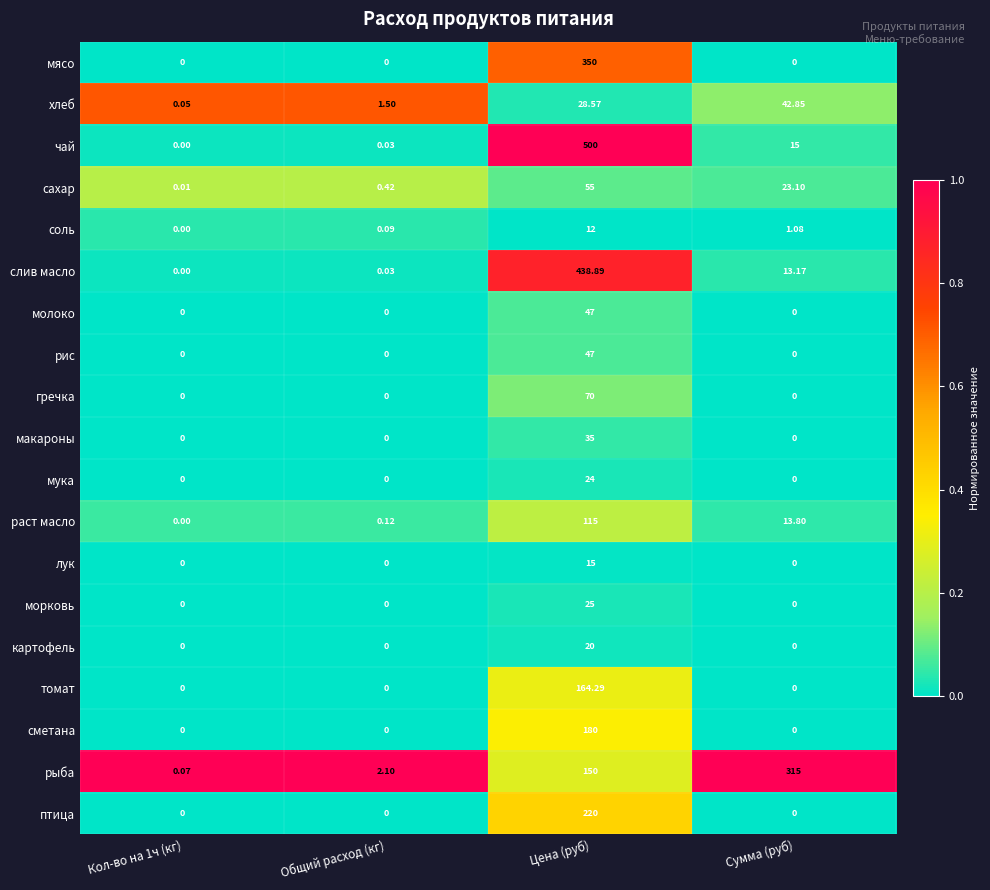

Which series has the largest range (max minus min)?

чай